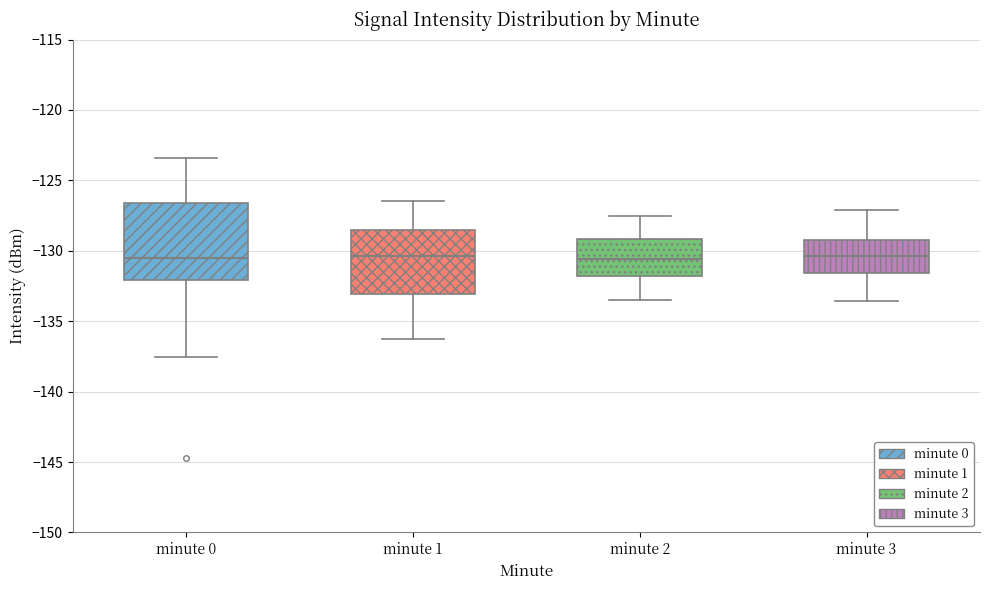

Comparing the boxes themselves (not the whiskers), which one is the tallest?

minute 0